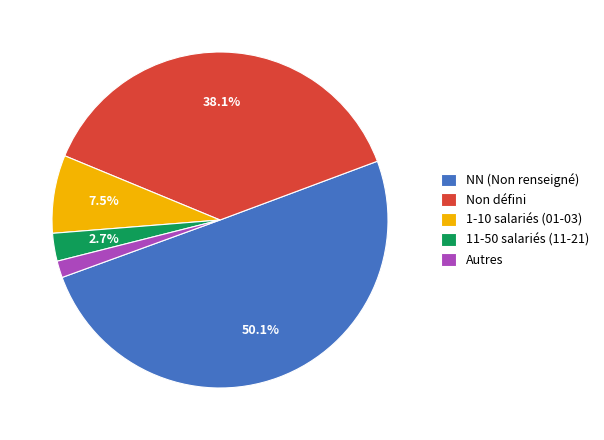

How many slices are in this pie chart?

5